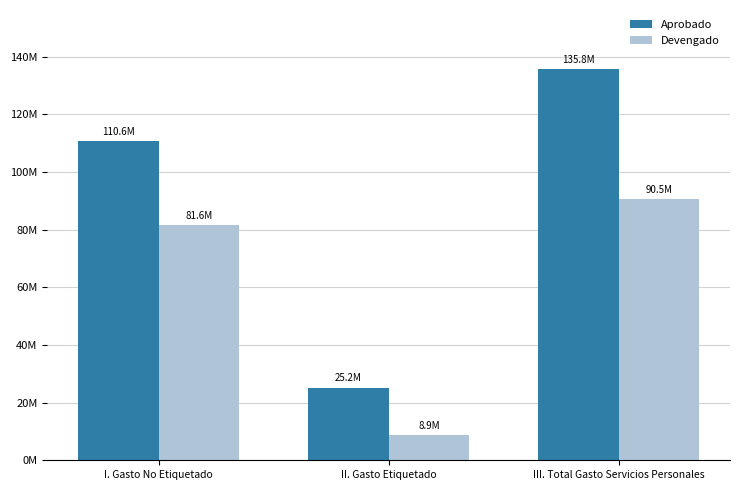

What is the value of the Devengado bar at the 3rd from the left?

90507825.3